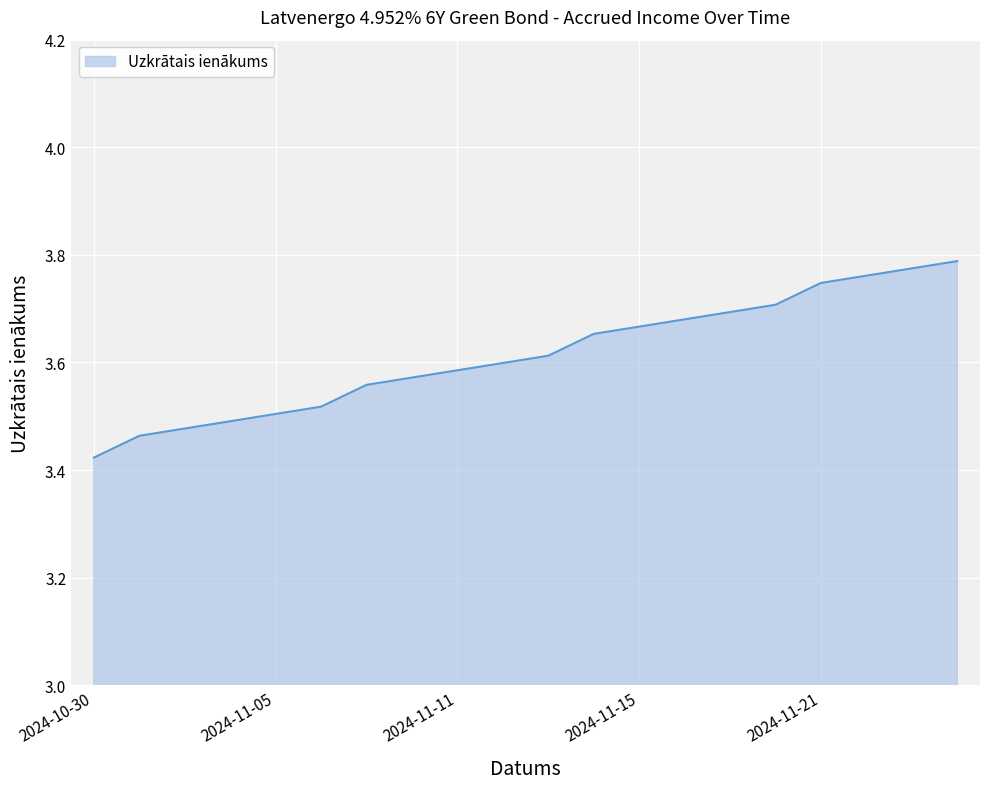

What is the difference between the maximum and minimum values?

0.4